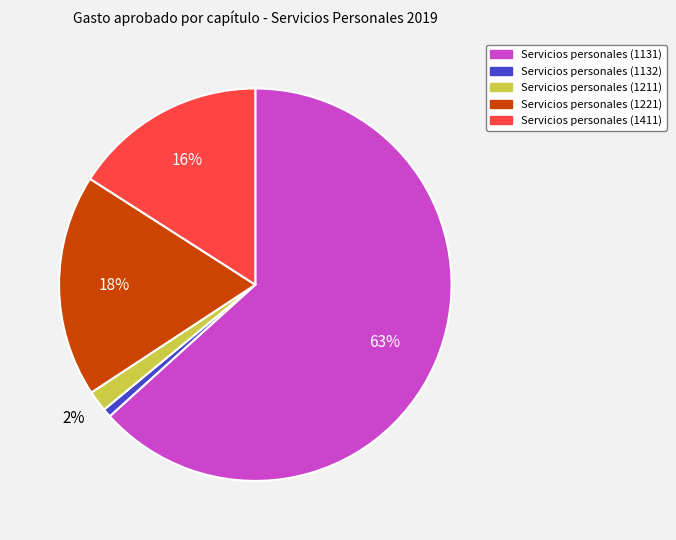

To the nearest percent, what portion does Servicios personales (1211) represent?

2%